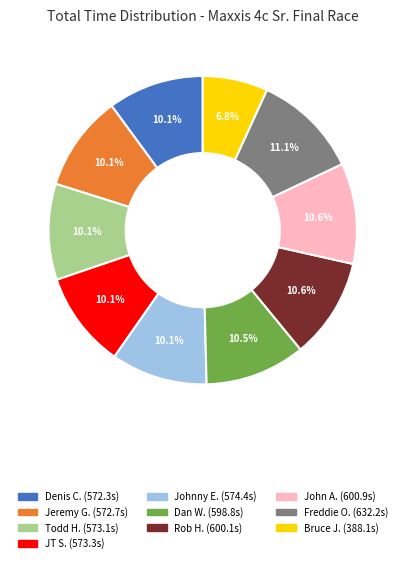

Is there a majority slice in this chart?

No